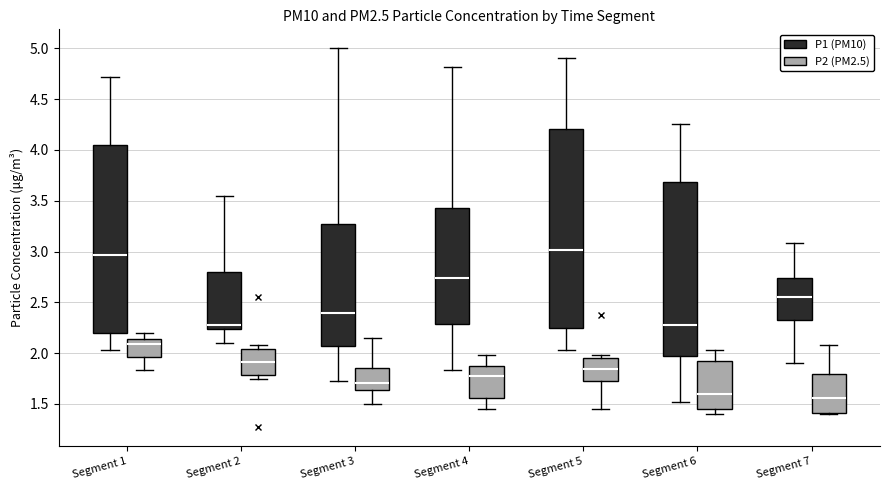

Reading left to right, transcribe this box plot: for each box, give where its median line is, the range the box spans, and where its two whiskers end, as read against the y-axis. The values are not printed on the chart, so give them approximately, as read against the axis.

Segment 1 (P1 (PM10)): median 2.95, box 2.20 to 4.05, whiskers 2.05 to 4.70
Segment 1 (P2 (PM2.5)): median 2.10, box 1.95 to 2.15, whiskers 1.85 to 2.20
Segment 2 (P1 (PM10)): median 2.30, box 2.25 to 2.80, whiskers 2.10 to 3.55
Segment 2 (P2 (PM2.5)): median 1.90, box 1.80 to 2.05, whiskers 1.75 to 2.10
Segment 3 (P1 (PM10)): median 2.40, box 2.05 to 3.25, whiskers 1.75 to 5.00
Segment 3 (P2 (PM2.5)): median 1.70, box 1.65 to 1.85, whiskers 1.50 to 2.15
Segment 4 (P1 (PM10)): median 2.75, box 2.30 to 3.45, whiskers 1.85 to 4.80
Segment 4 (P2 (PM2.5)): median 1.80, box 1.55 to 1.90, whiskers 1.45 to 2.00
Segment 5 (P1 (PM10)): median 3.00, box 2.25 to 4.20, whiskers 2.05 to 4.90
Segment 5 (P2 (PM2.5)): median 1.85, box 1.75 to 1.95, whiskers 1.45 to 2.00
Segment 6 (P1 (PM10)): median 2.30, box 1.95 to 3.70, whiskers 1.50 to 4.25
Segment 6 (P2 (PM2.5)): median 1.60, box 1.45 to 1.90, whiskers 1.40 to 2.05
Segment 7 (P1 (PM10)): median 2.55, box 2.35 to 2.75, whiskers 1.90 to 3.10
Segment 7 (P2 (PM2.5)): median 1.55, box 1.40 to 1.80, whiskers 1.40 (just below the box's lower edge) to 2.10